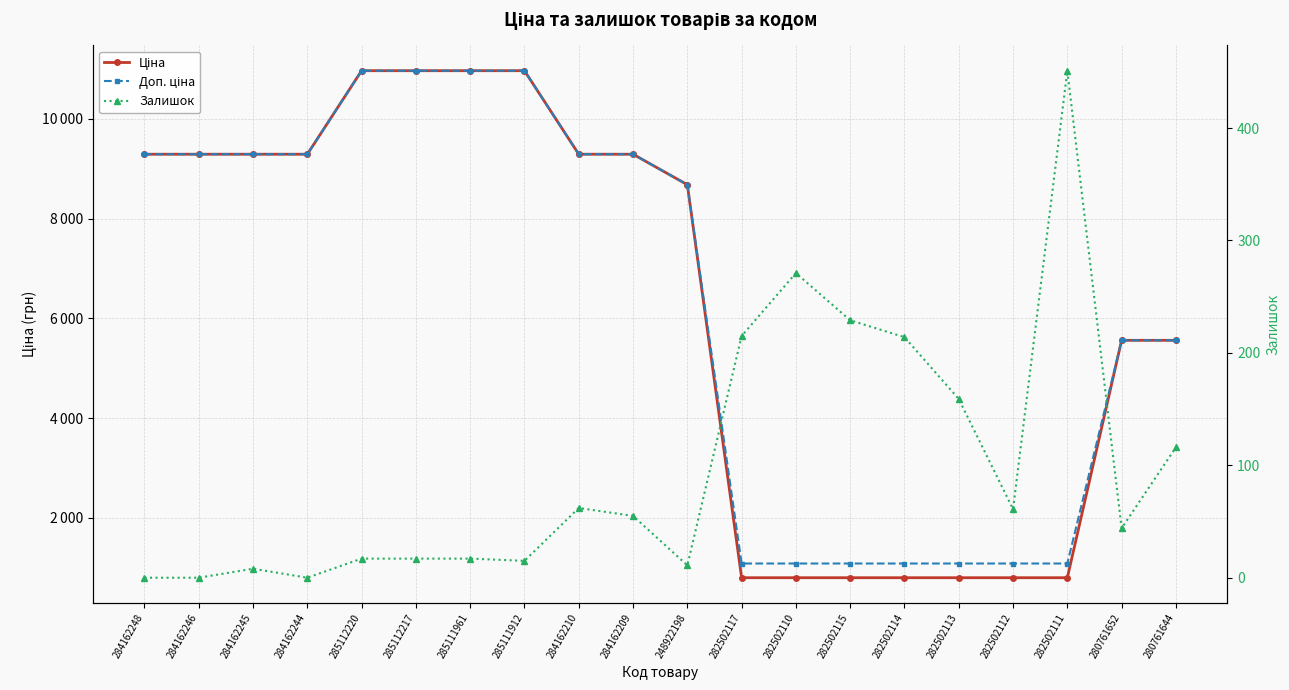

Rank the series at 282502111 from highest to lowest value.

Доп. ціна, Ціна, Залишок